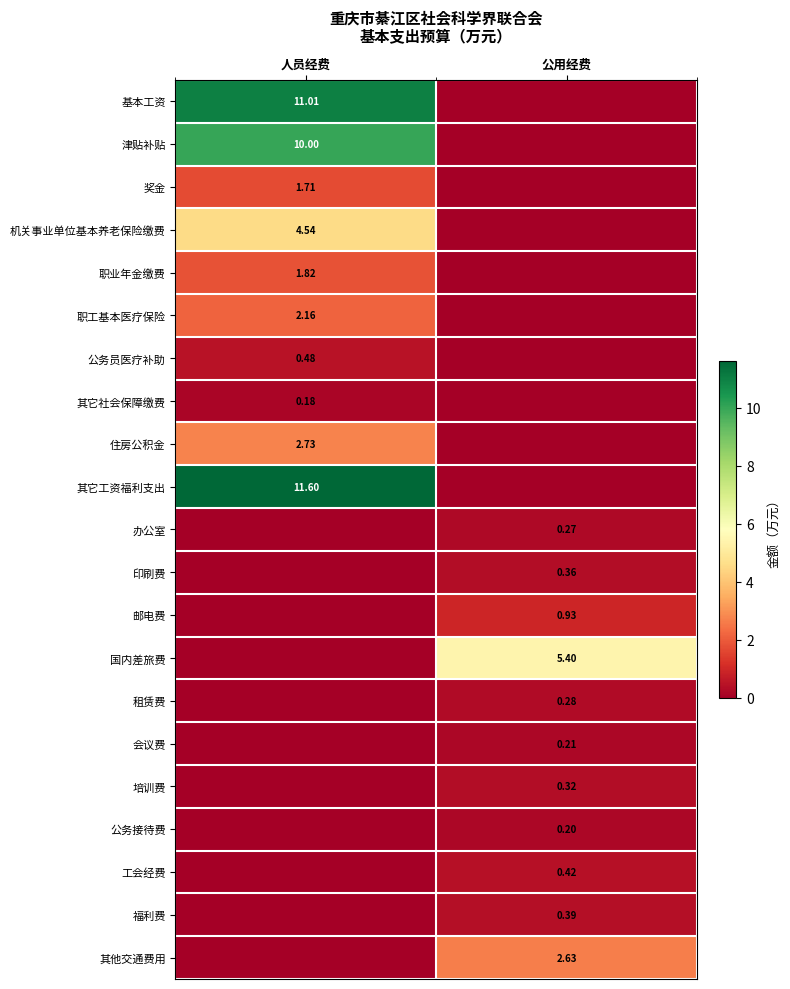

True or false: 培训费 has a value of 0.2 at 公用经费.

False